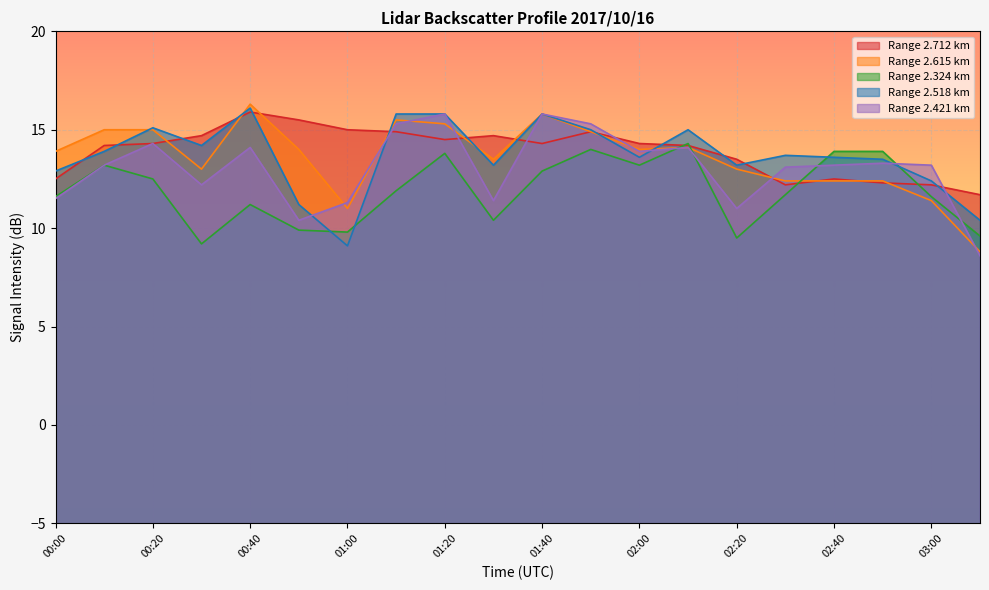

At 01:50, list the series in order from largest to smallest.

2.421, 2.518, 2.712, 2.615, 2.324